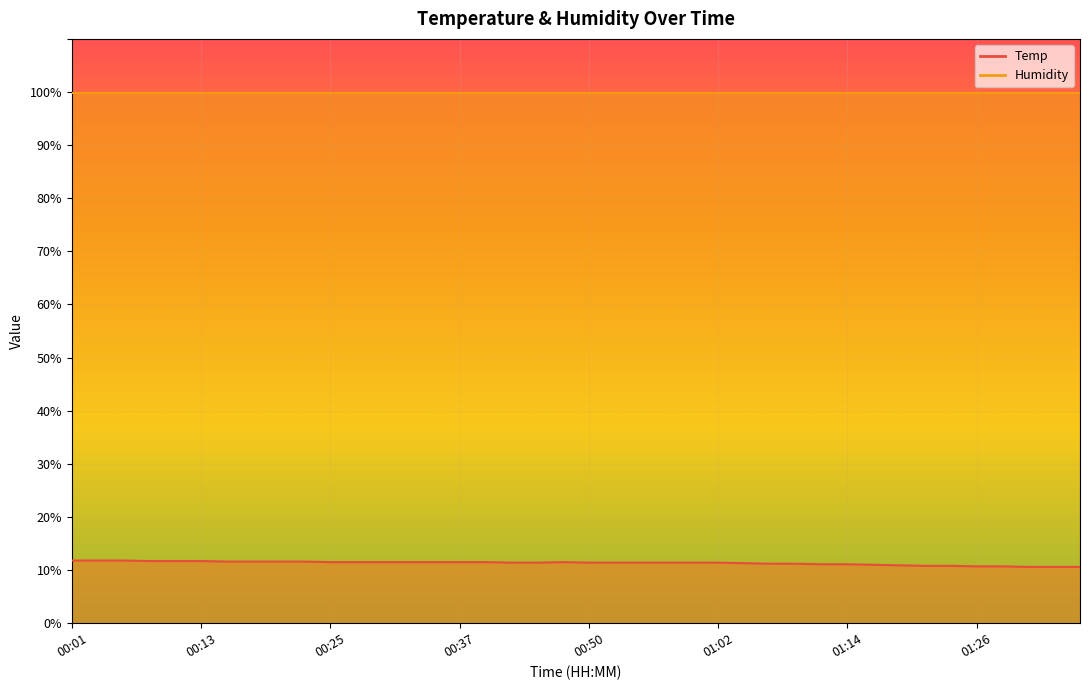

Is it true that the value at 00:18 is 2.4?

False